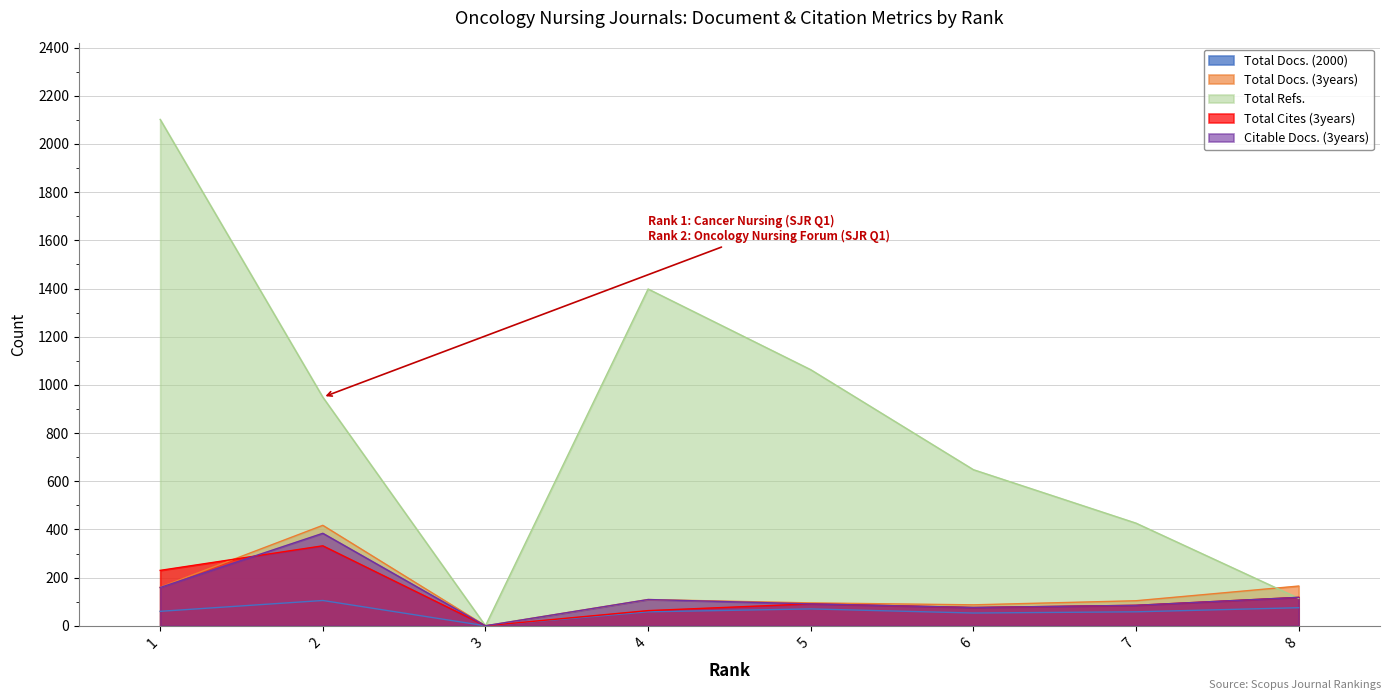

Reading right to left, transcribe all the data shown in this chart.

Total Docs. (2000): 8=75	7=58	6=53	5=70	4=58	3=0	2=105	1=60
Total Docs. (3years): 8=165	7=104	6=87	5=95	4=109	3=0	2=417	1=160
Total Refs.: 8=114	7=426	6=648	5=1063	4=1398	3=0	2=949	1=2102
Total Cites (3years): 8=118	7=85	6=76	5=91	4=63	3=0	2=332	1=230
Citable Docs. (3years): 8=118	7=85	6=76	5=91	4=109	3=0	2=384	1=159